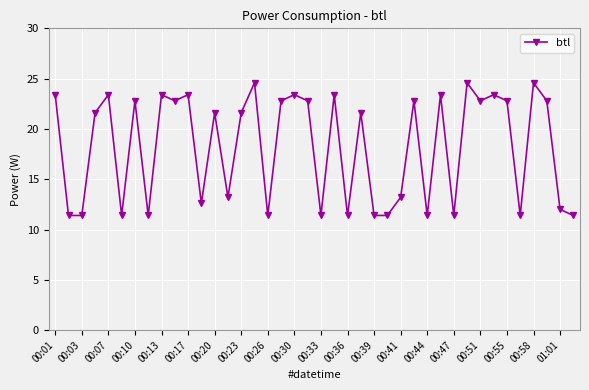

What is the sum of all values?

729.0